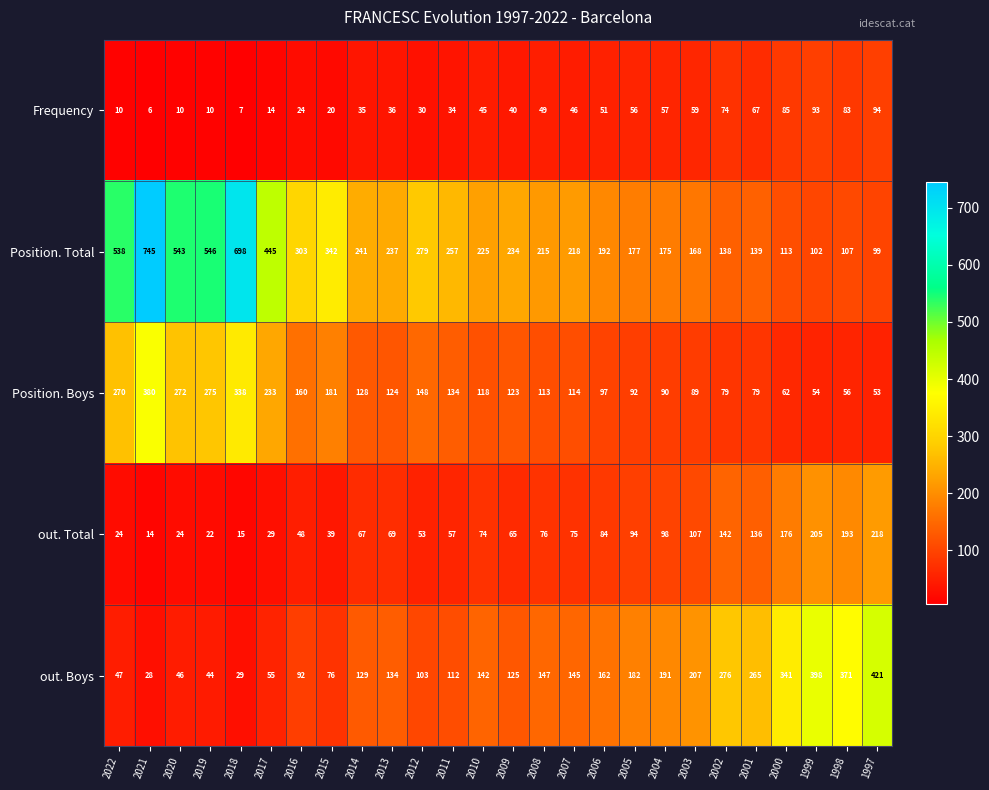

At how many categories does at least one series exceed 212?

22